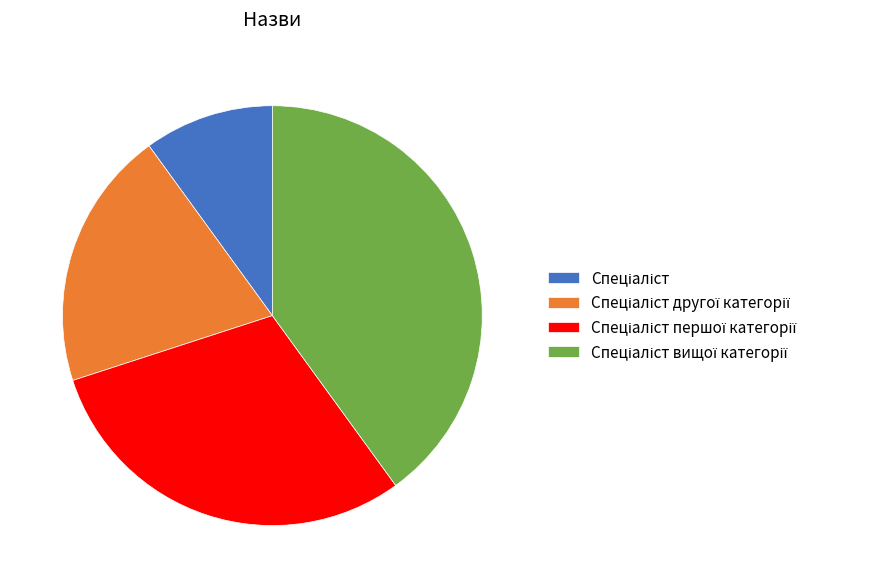

Is there any slice that represents more than half of the pie?

No